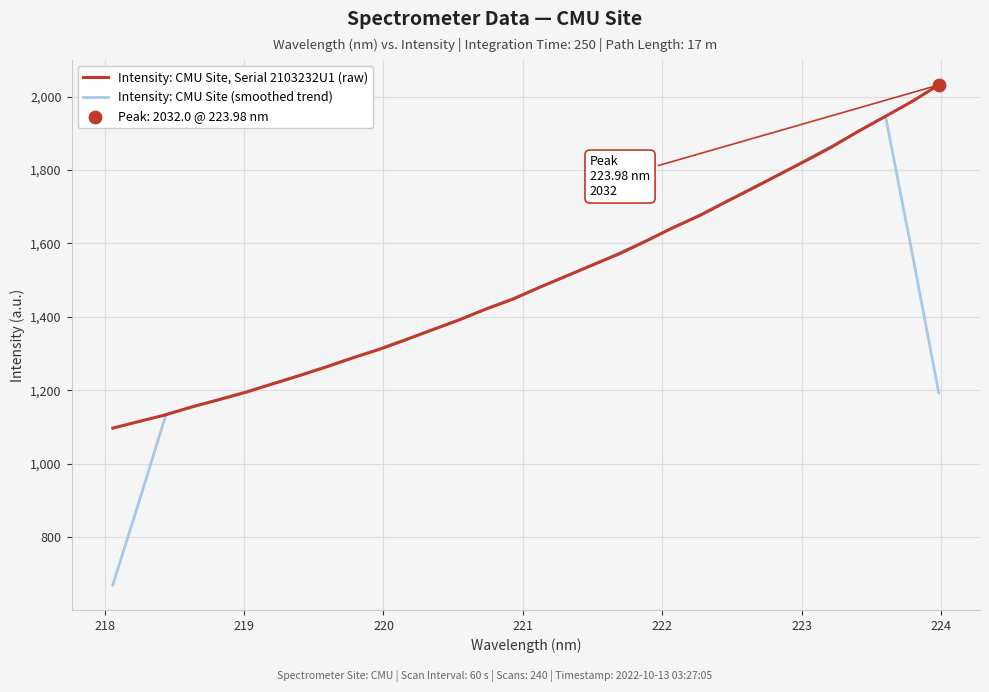

What is the maximum value shown in the chart?

2032.0